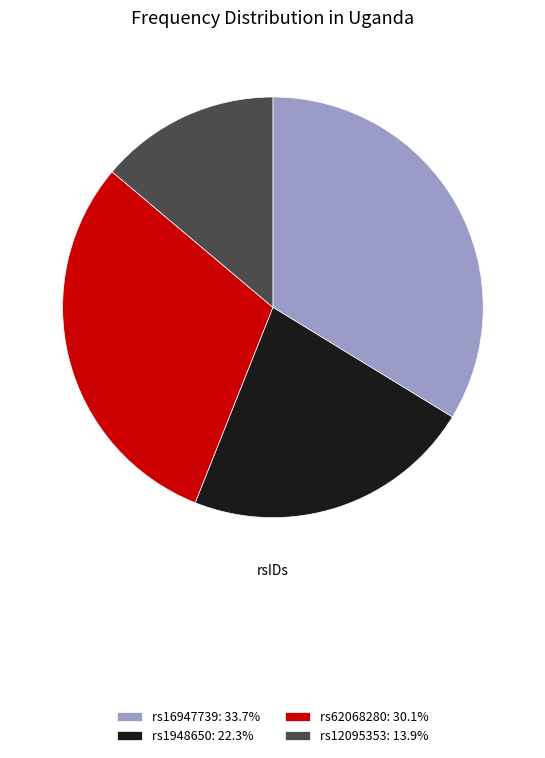

How many slices are in this pie chart?

4